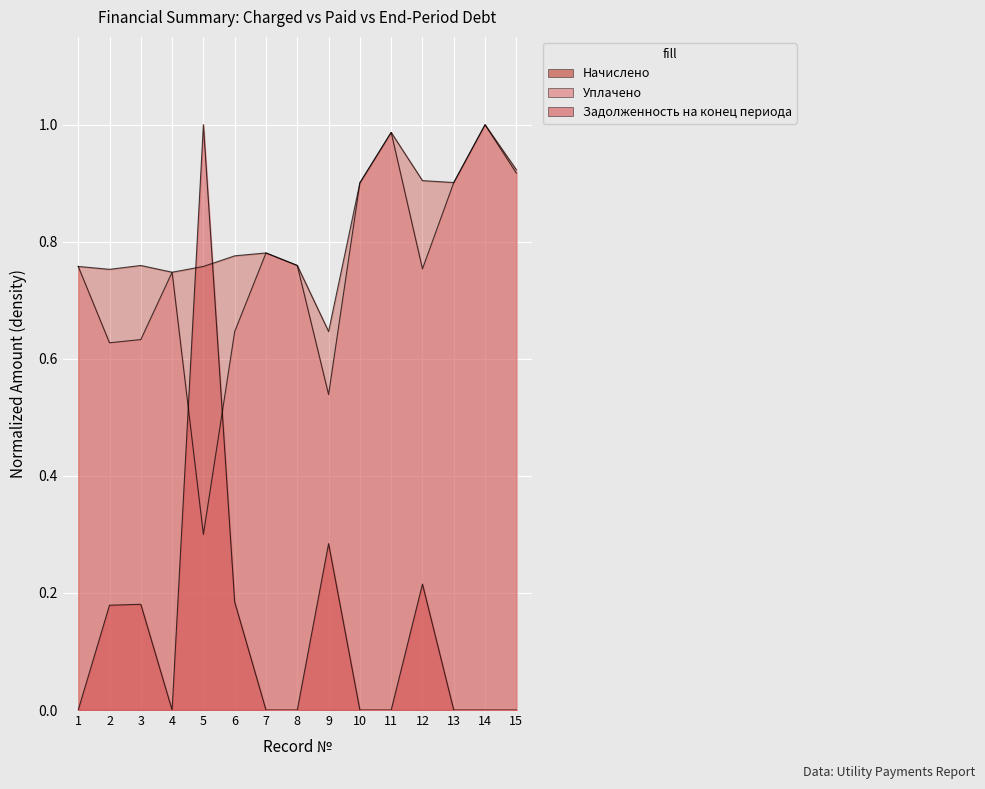

At how many categories does at least one series exceed 0?

15